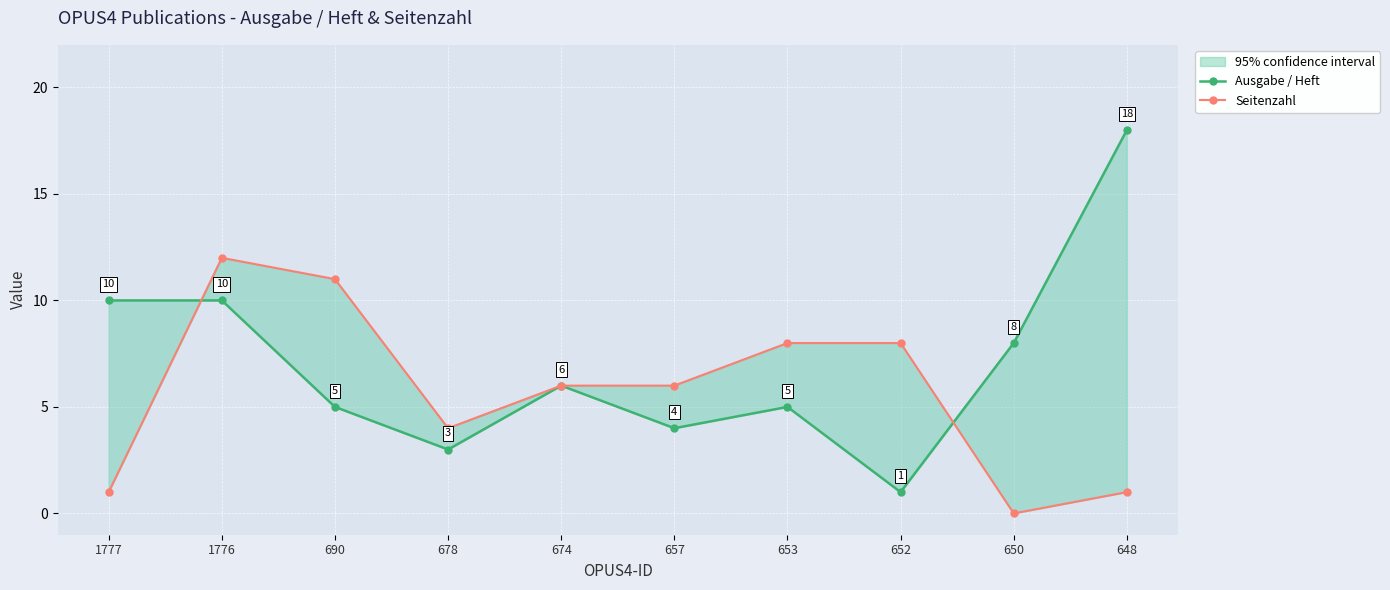

Reading left to right, transcribe all the data shown in this chart.

Ausgabe / Heft: 10	10	5	3	6	4	5	1	8	18
Seitenzahl: 1	12	11	4	6	6	8	8	0	1